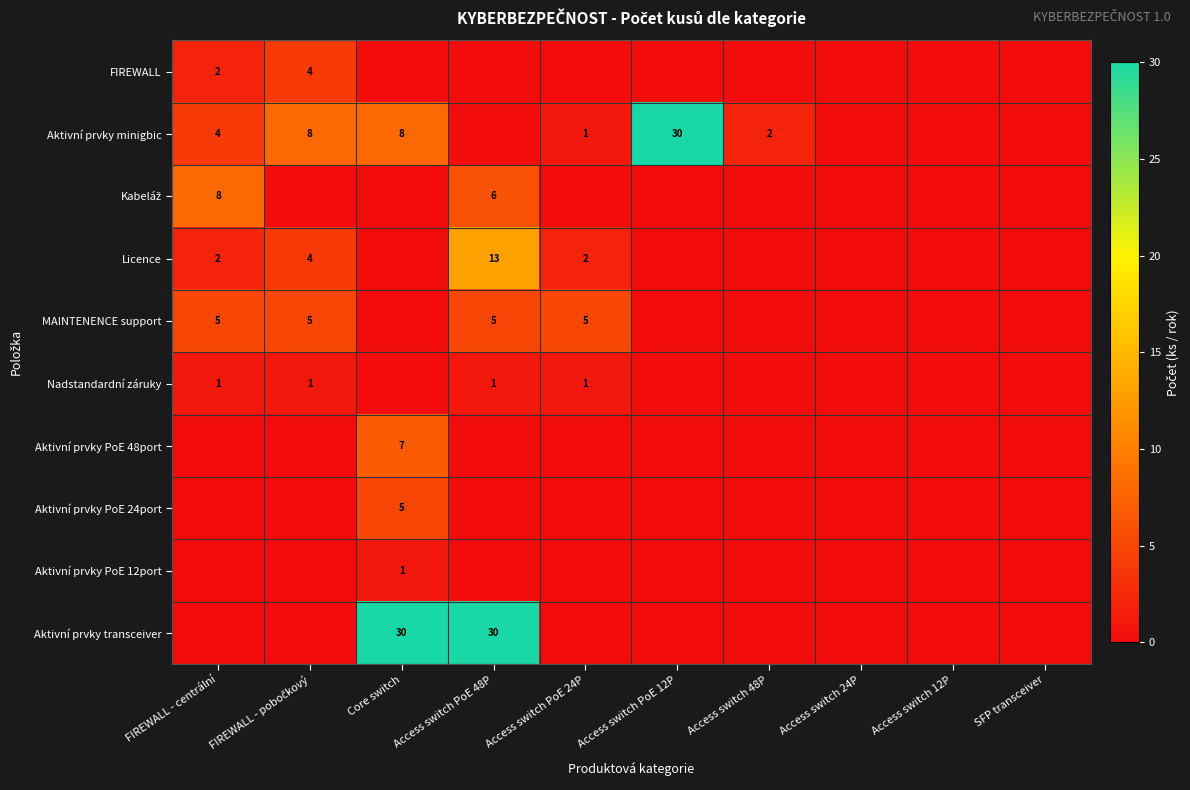

True or false: Licence has a value of 3 at FIREWALL - centrální.

False